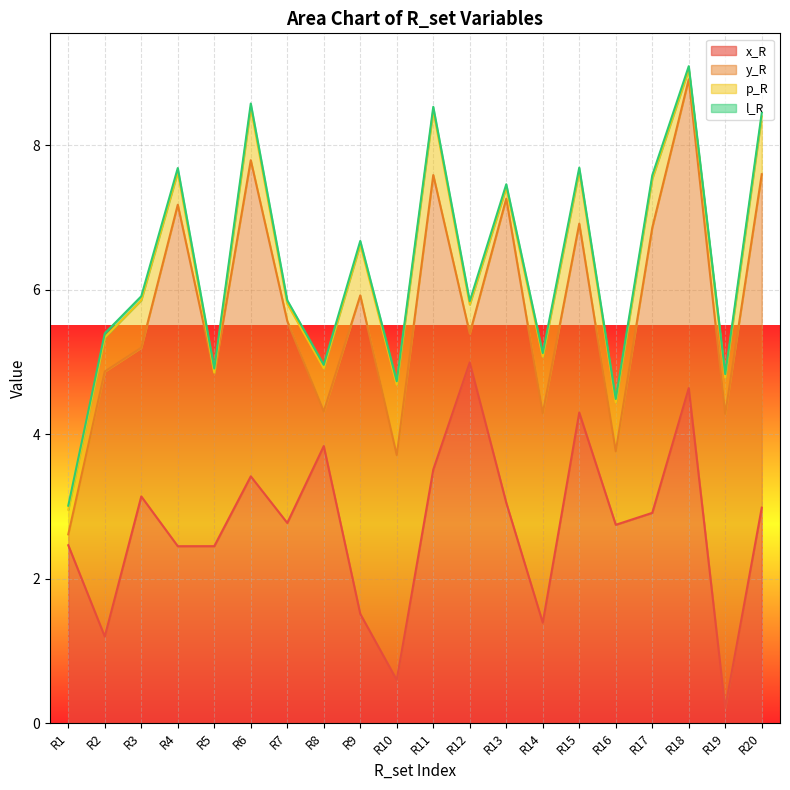

What is the greatest value displayed?

5.0